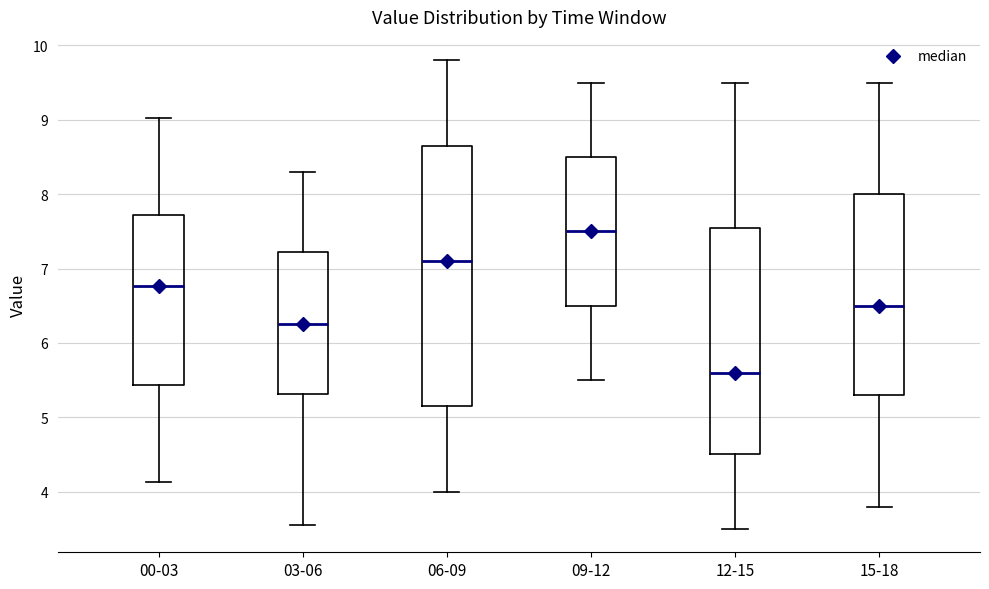

Which box has the highest median line?

09-12